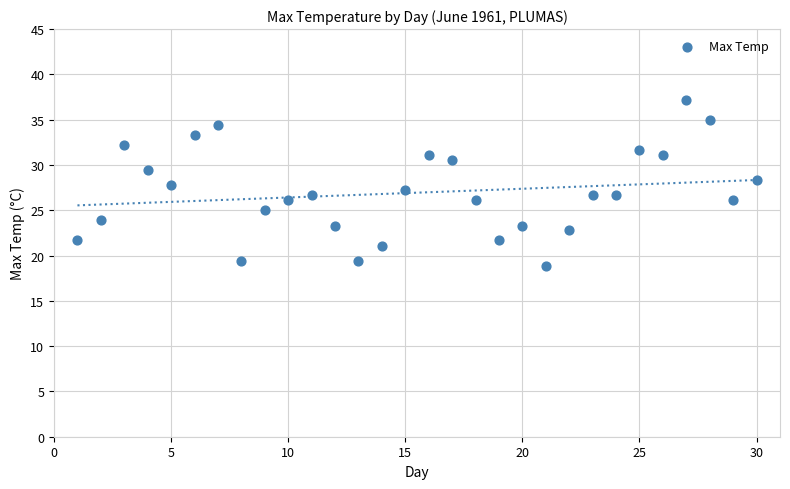

What is the range of X values (max minus min)?

29.0